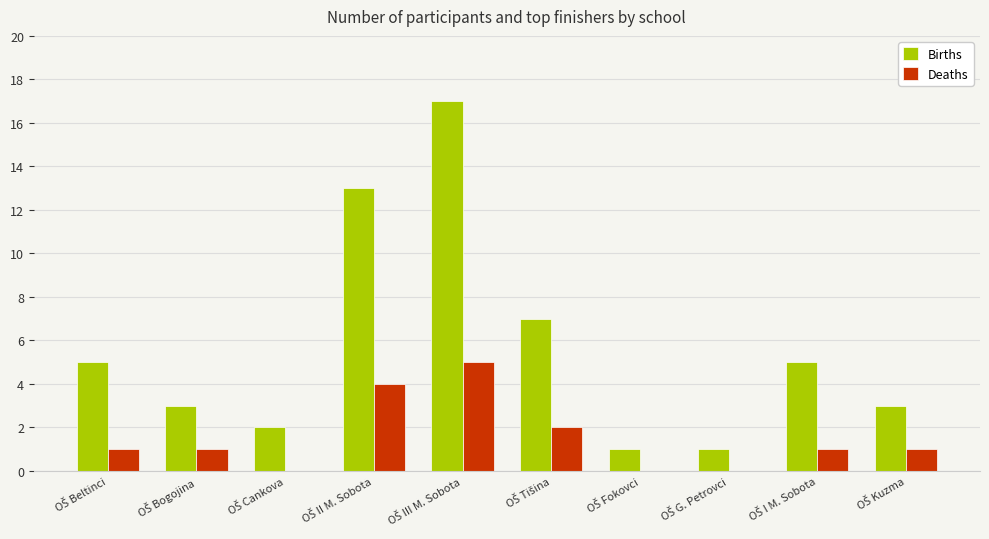

Which series has the largest total across all categories?

Births